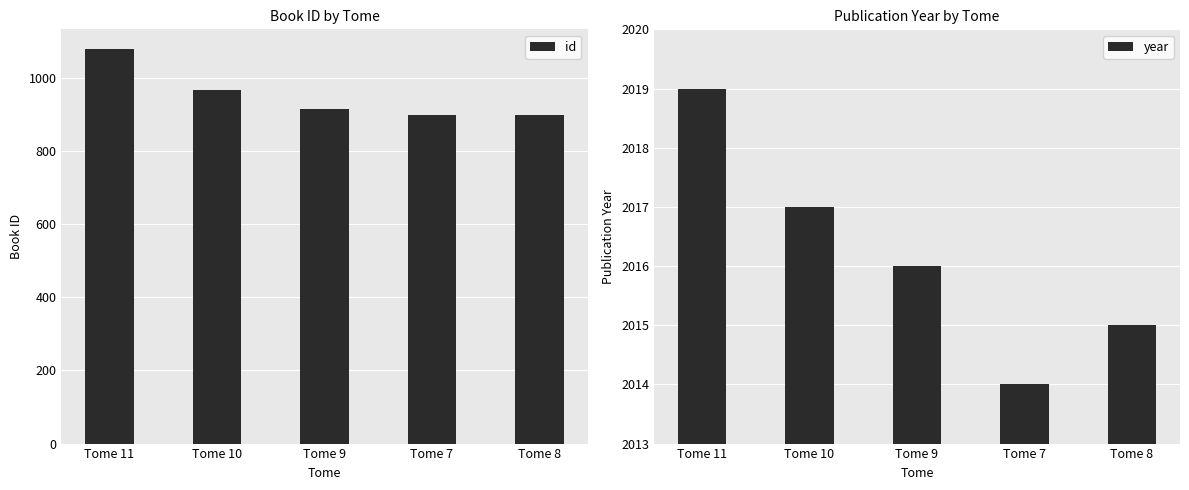

Is the value of id at Tome 9 greater than the value of year at Tome 10?

No